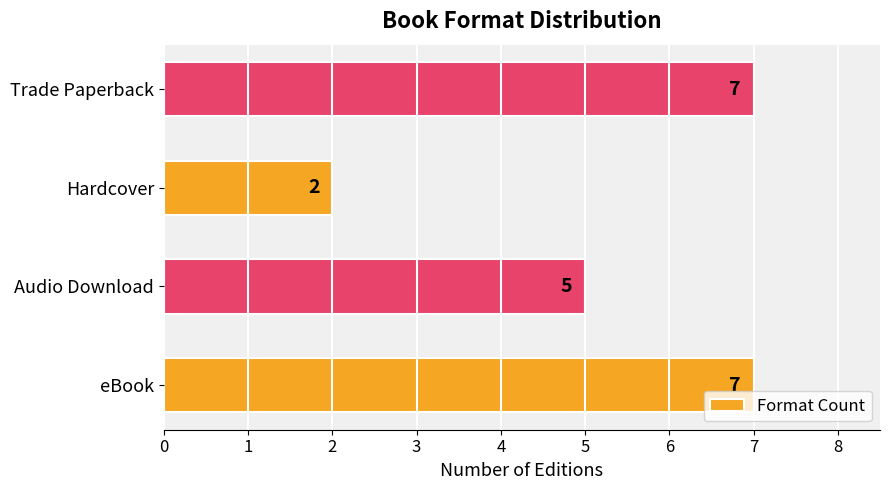

Reading bottom to top, extract all data points from this chart.

eBook=7	Audio Download=5	Hardcover=2	Trade Paperback=7